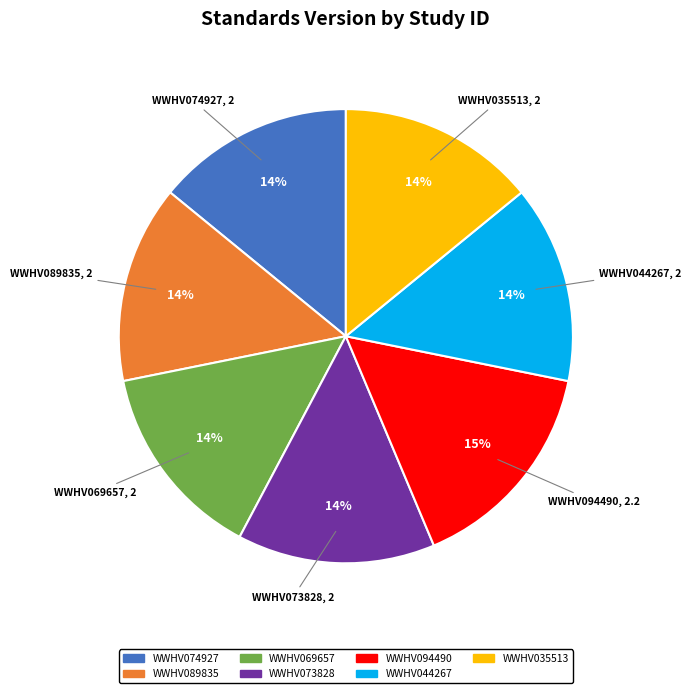

Is there any slice that represents more than half of the pie?

No